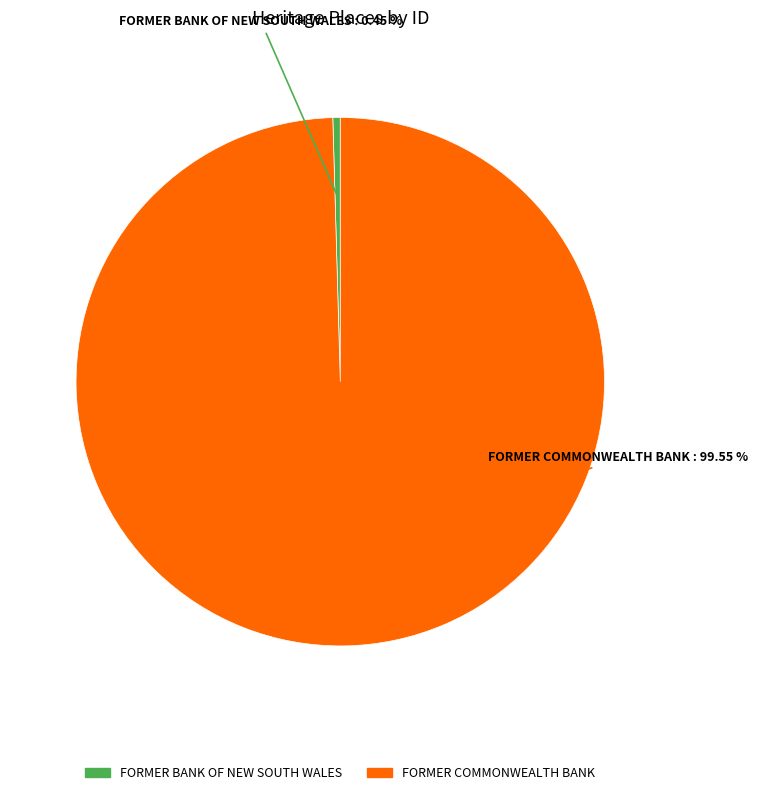

True or false: FORMER BANK OF NEW SOUTH WALES accounts for 0% of the total.

True